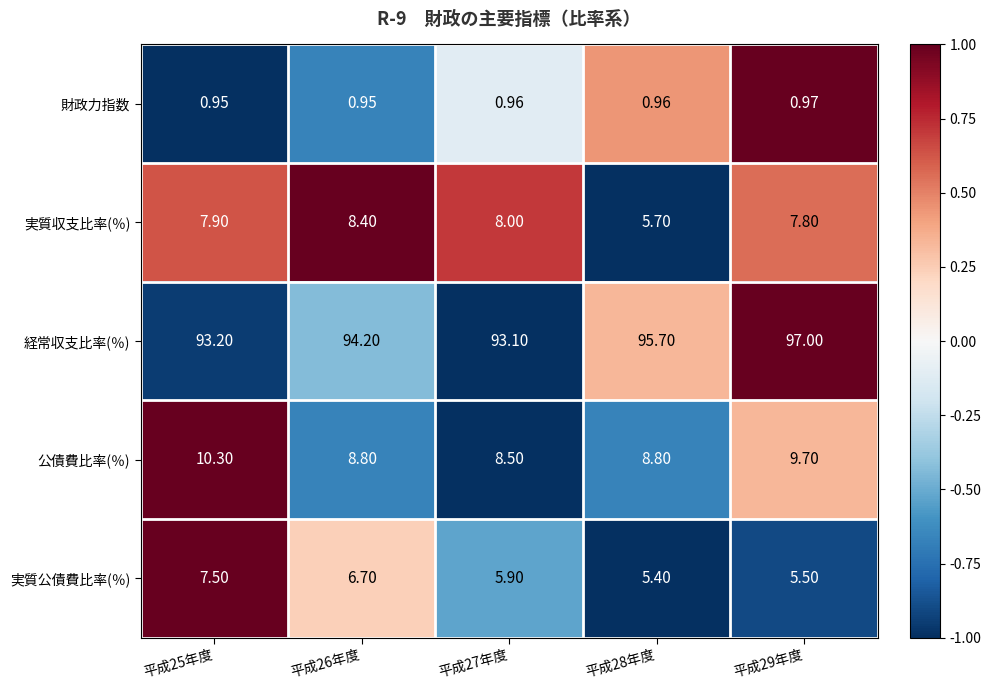

At 平成28年度, list the series in order from smallest to largest.

財政力指数, 実質公債費比率(％), 実質収支比率(％), 公債費比率(％), 経常収支比率(％)